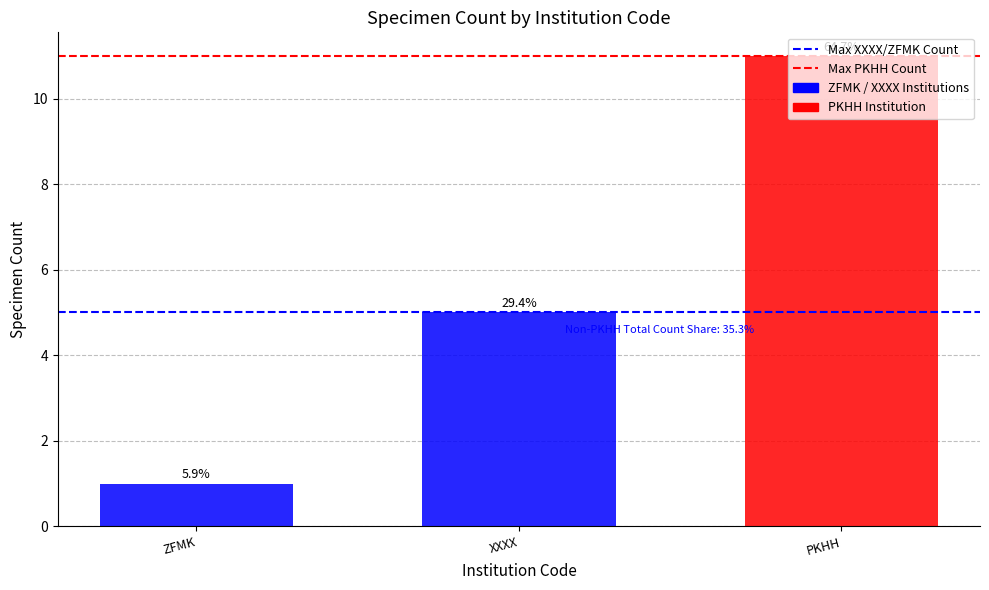

What is the label of the 1st bar from the left?

ZFMK